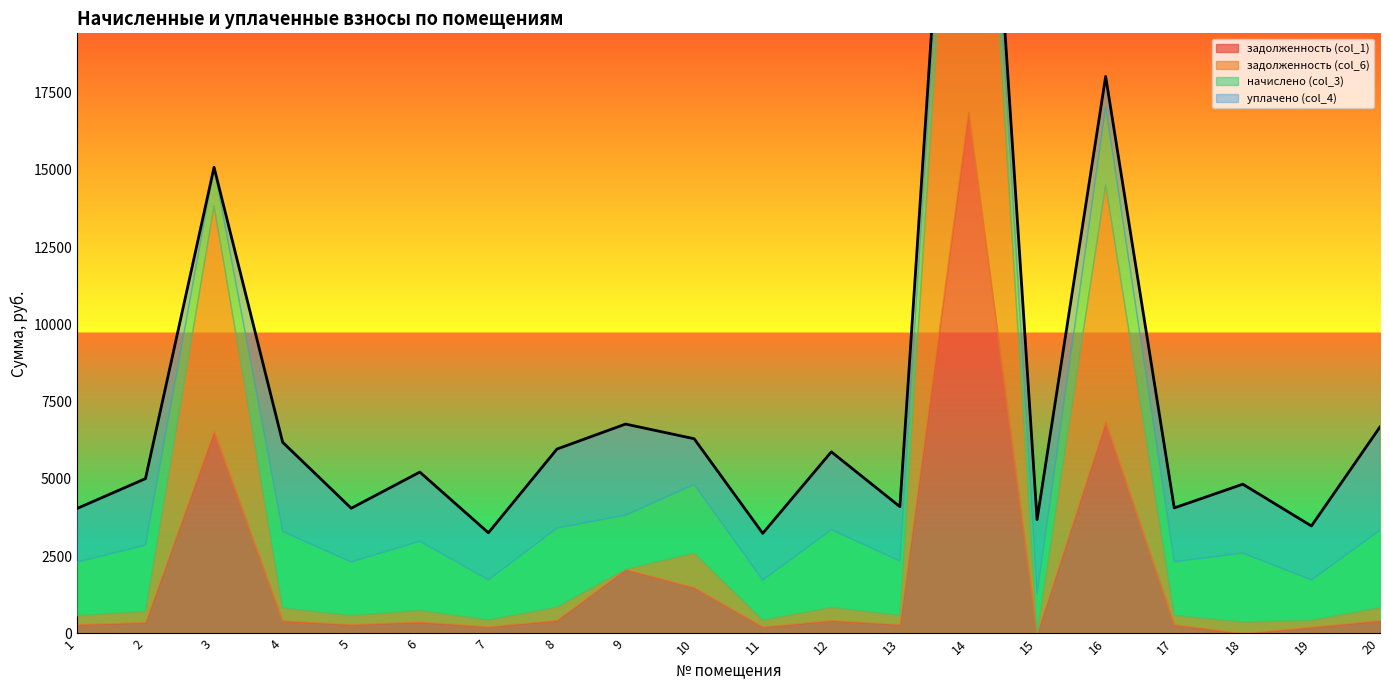

At which category is the sum across all series the highest?

14